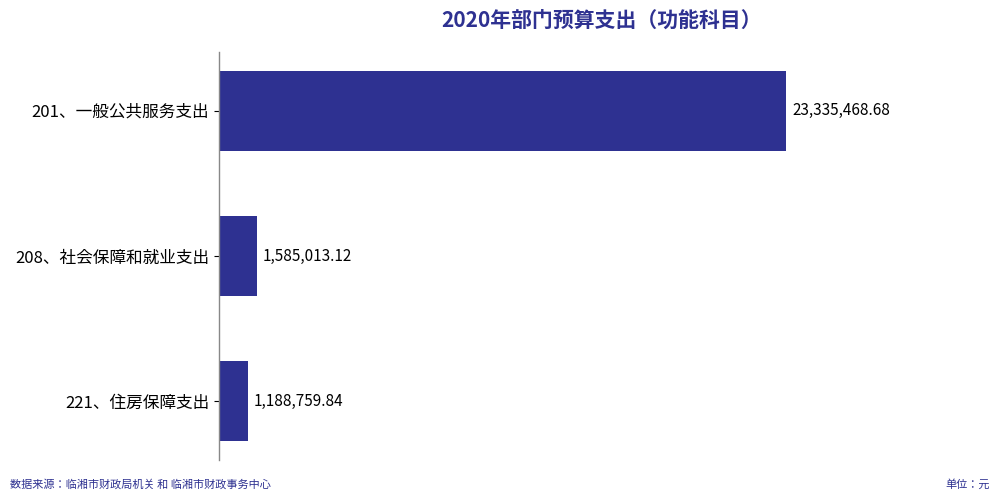

Are the bars horizontal?

Yes